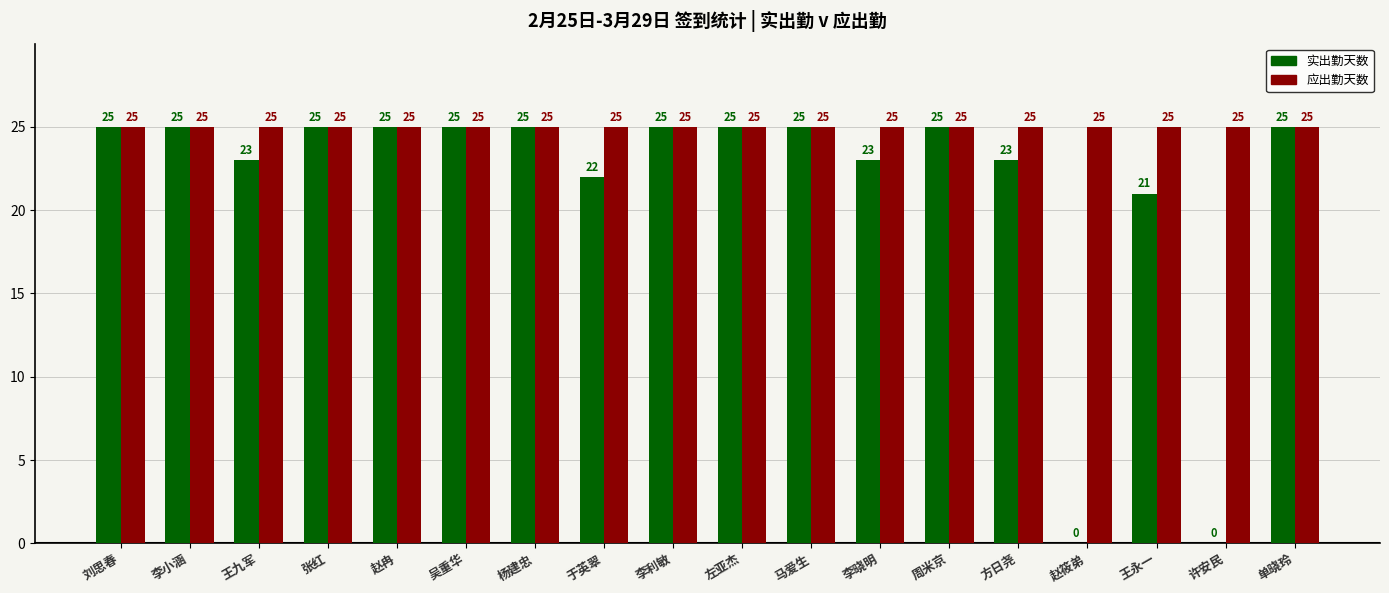

Which series has the largest range (max minus min)?

实出勤天数